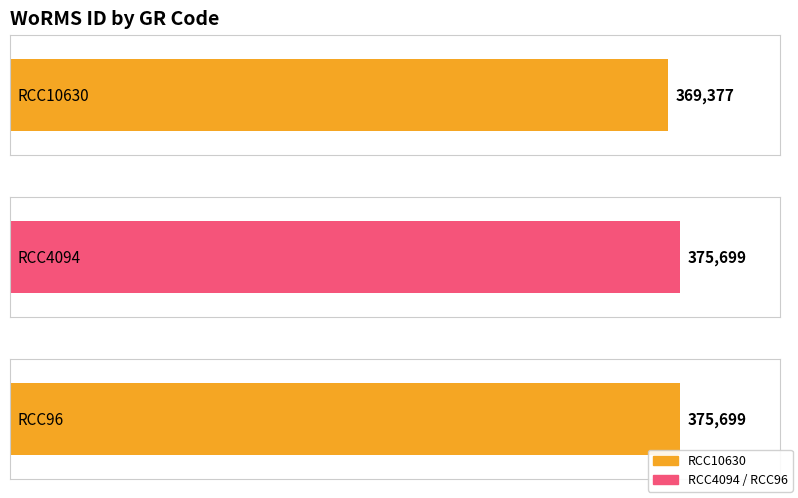

List the labels in order of value, largest first.

RCC4094, RCC96, RCC10630